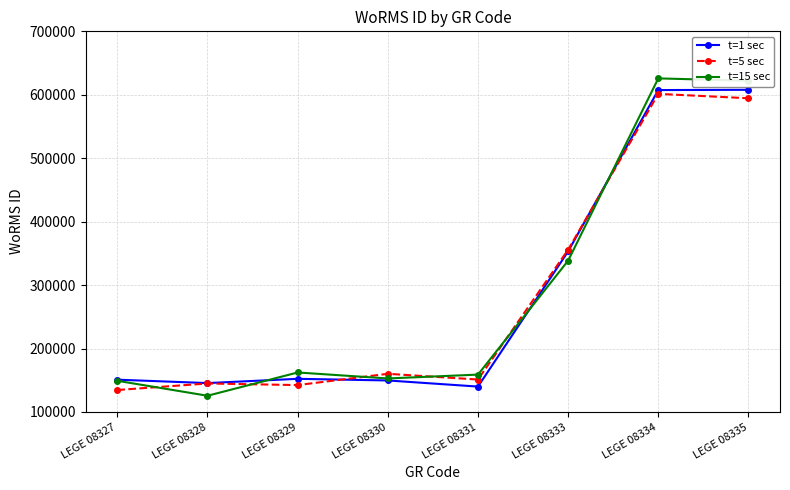

What is the greatest value displayed?

625839.5